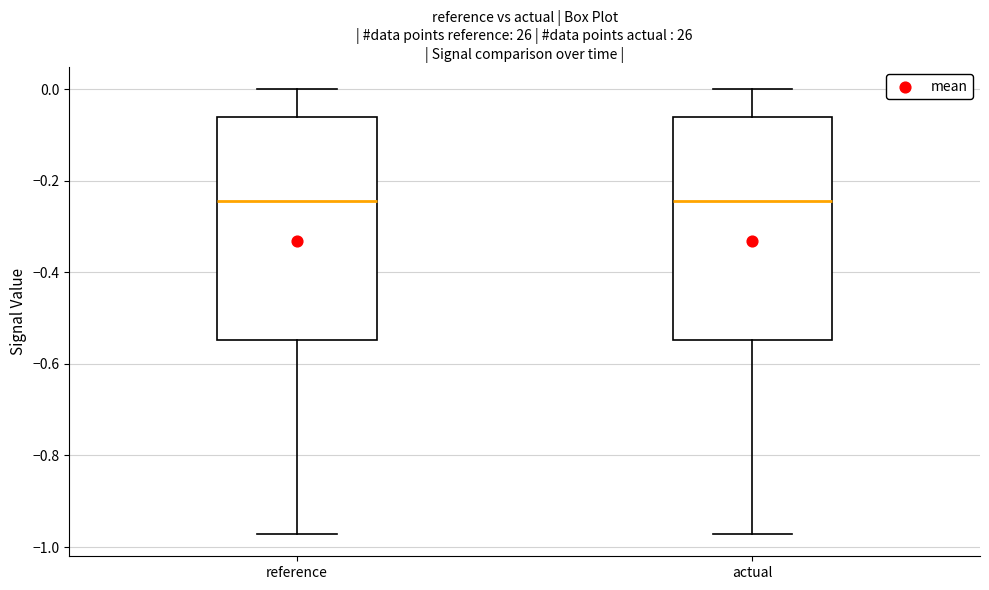

Where is the lower edge of the box for reference on the y-axis? The values are not printed on the chart, so give them approximately, as read against the axis.

-0.54